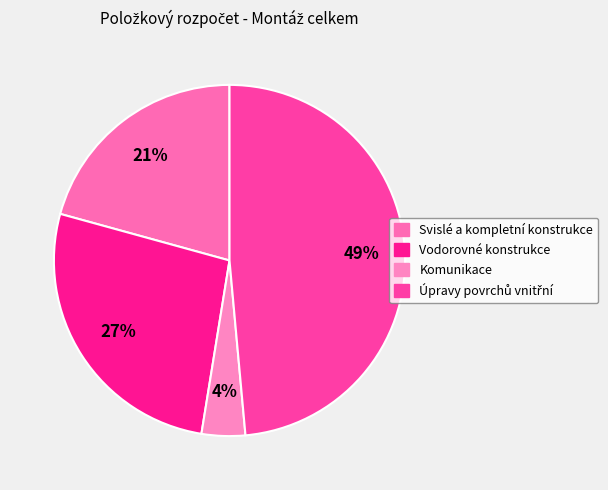

To the nearest percent, what is the average slice percentage?

25%